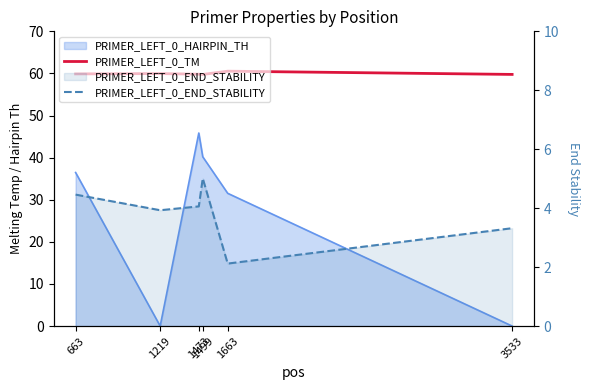

What is the sum of the PRIMER_LEFT_0_TM values at 663 and 1499?

119.7